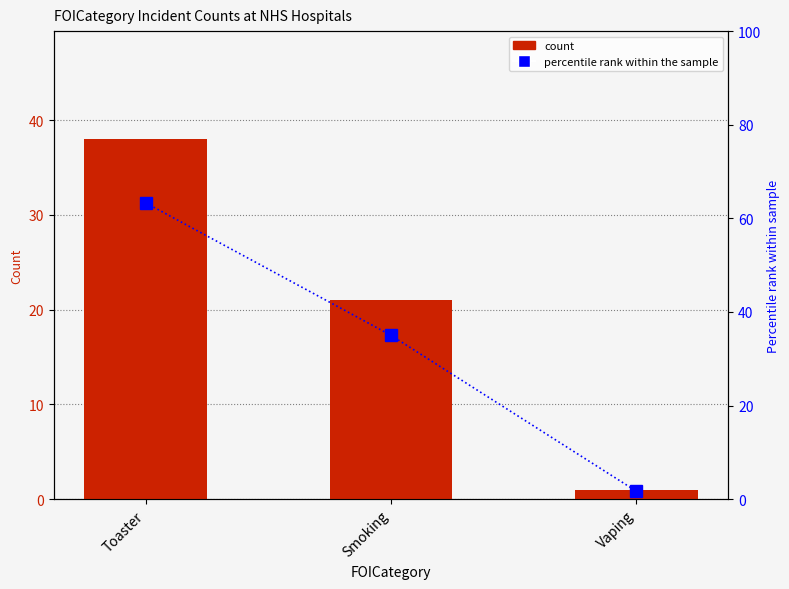

What is the difference between the percentile rank within the sample values at Toaster and Smoking?

28.3